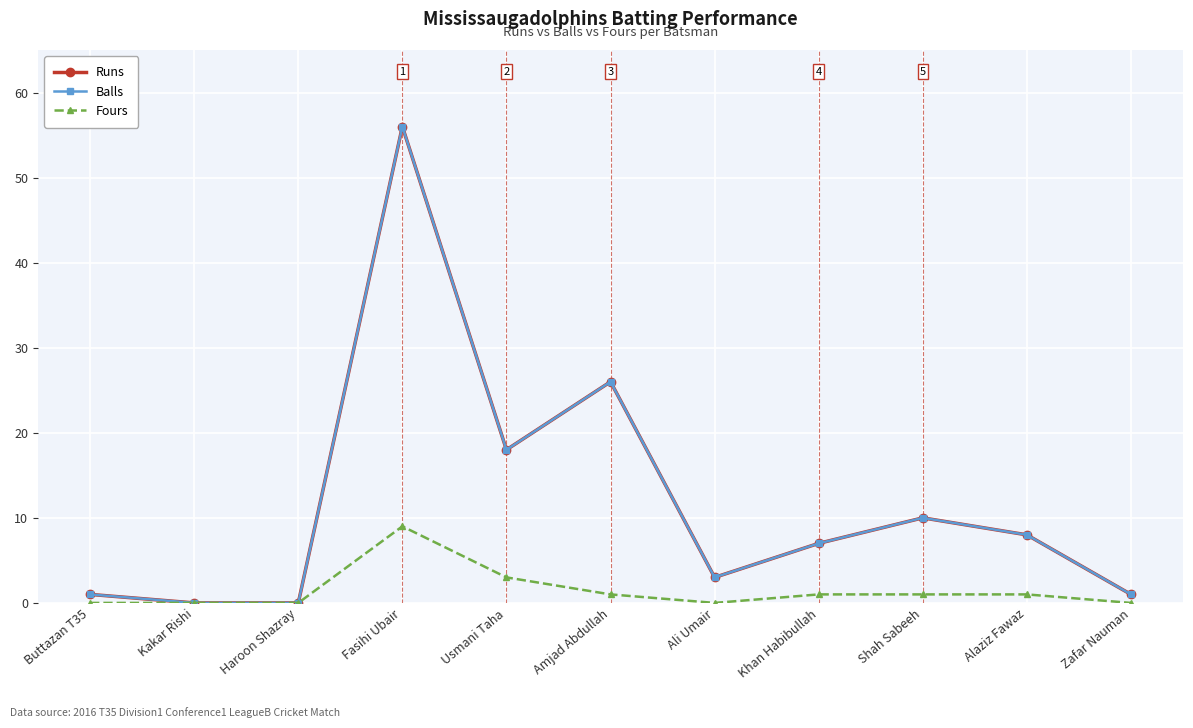

Between Buttazan T35 and Usmani Taha, which is larger?

Usmani Taha